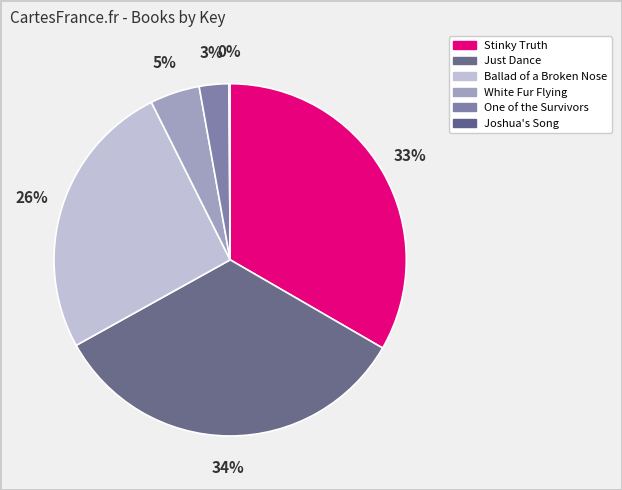

Between Ballad of a Broken Nose and Stinky Truth, which is larger?

Stinky Truth